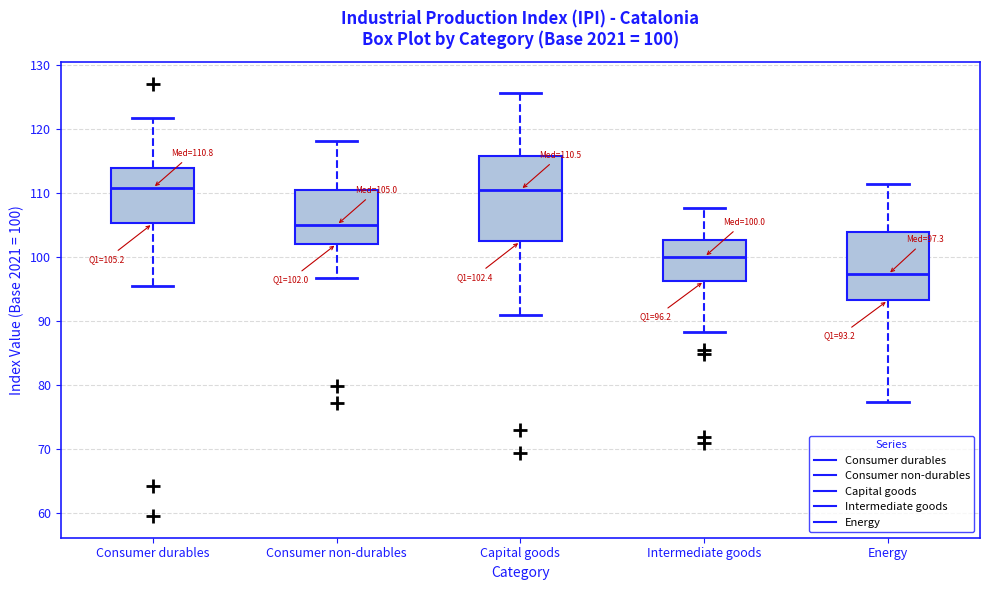

Which box is the tallest, from its lower edge to its upper edge?

Capital goods